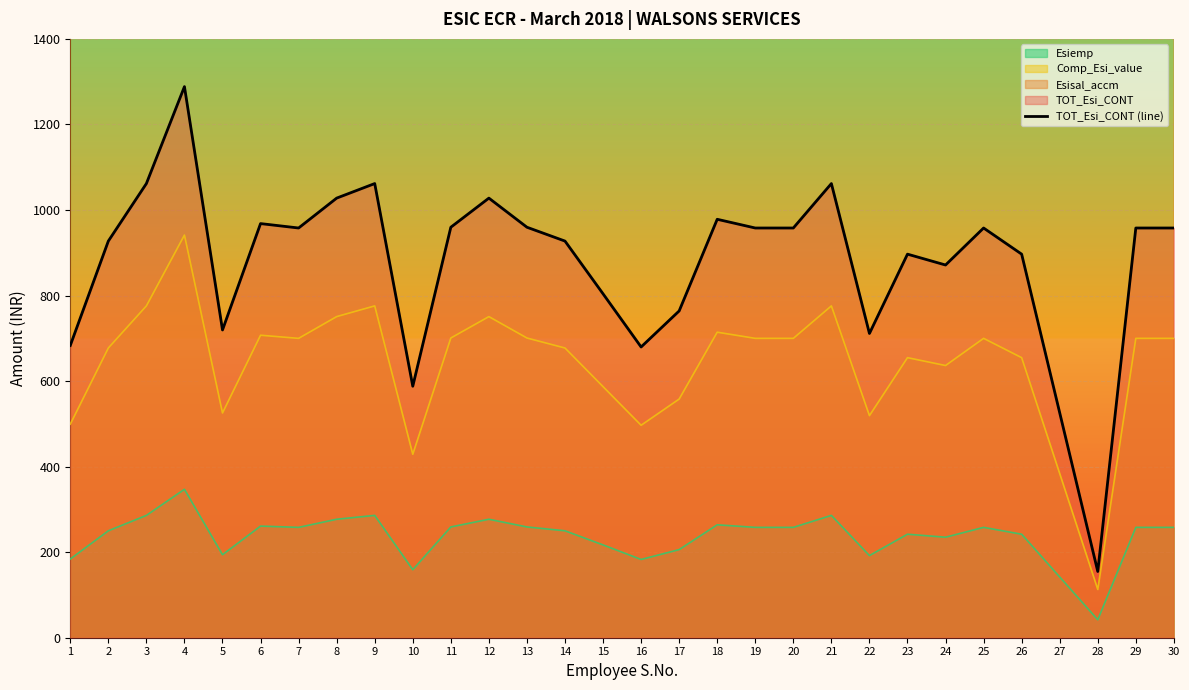

Does the chart display data point markers on the line(s)?

No